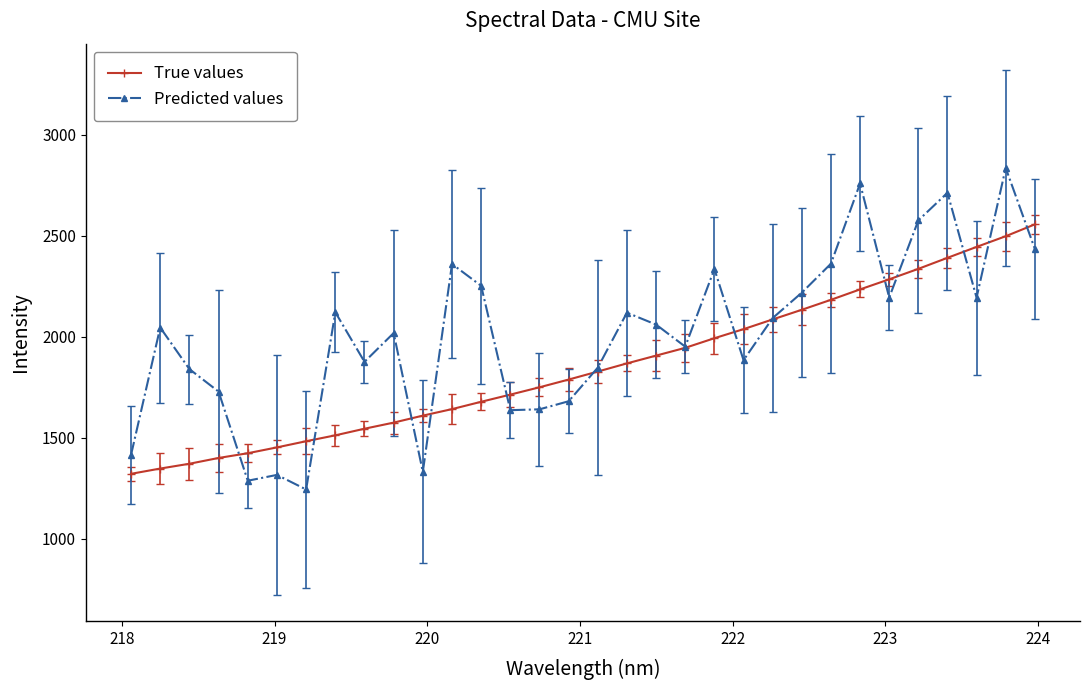

Which series ends up on top after the final intersection of Predicted values and True values?

True values